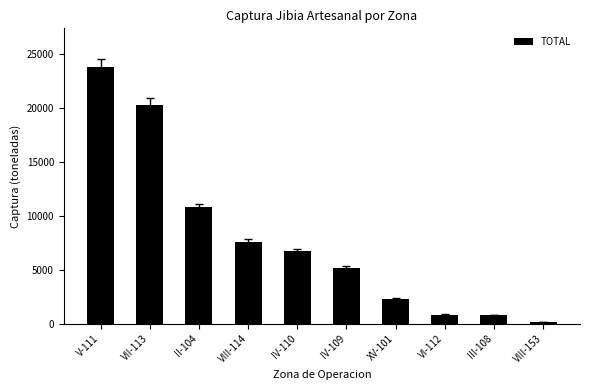

Which label corresponds to the smallest value in the chart?

VIII-153